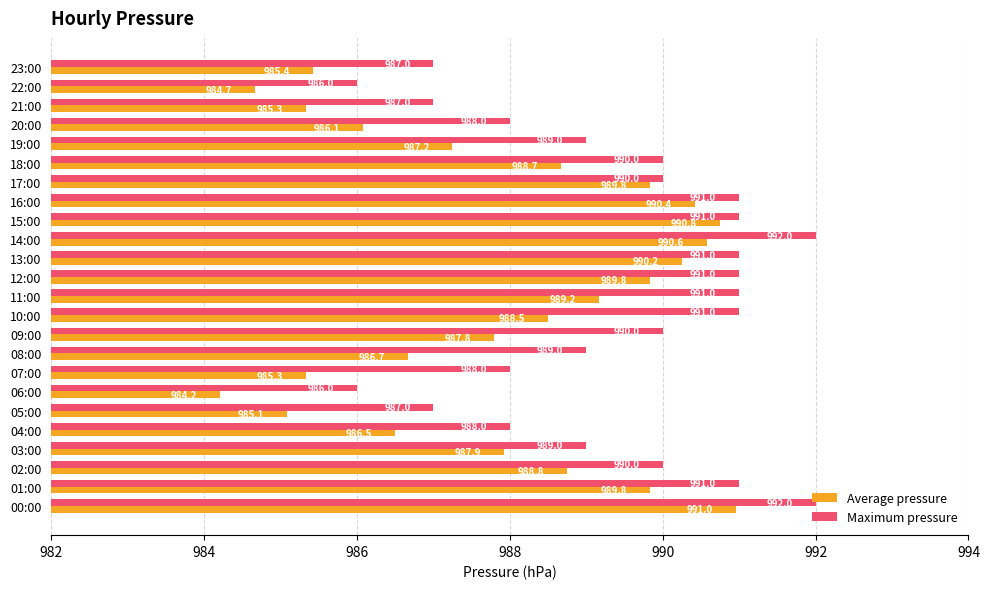

What is the difference between the maximum and minimum values in the Maximum pressure series?

6.0